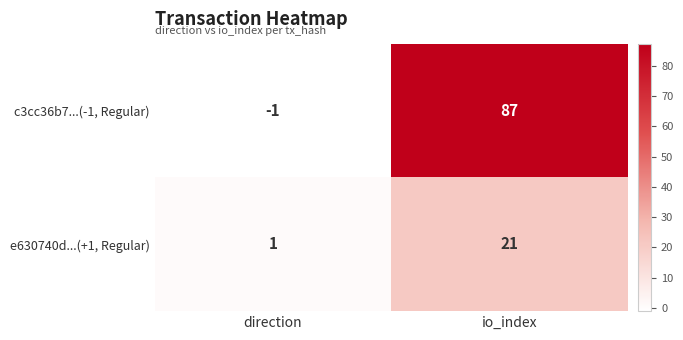

What is the sum of the e630740d...(+1, Regular) values at direction and io_index?

22